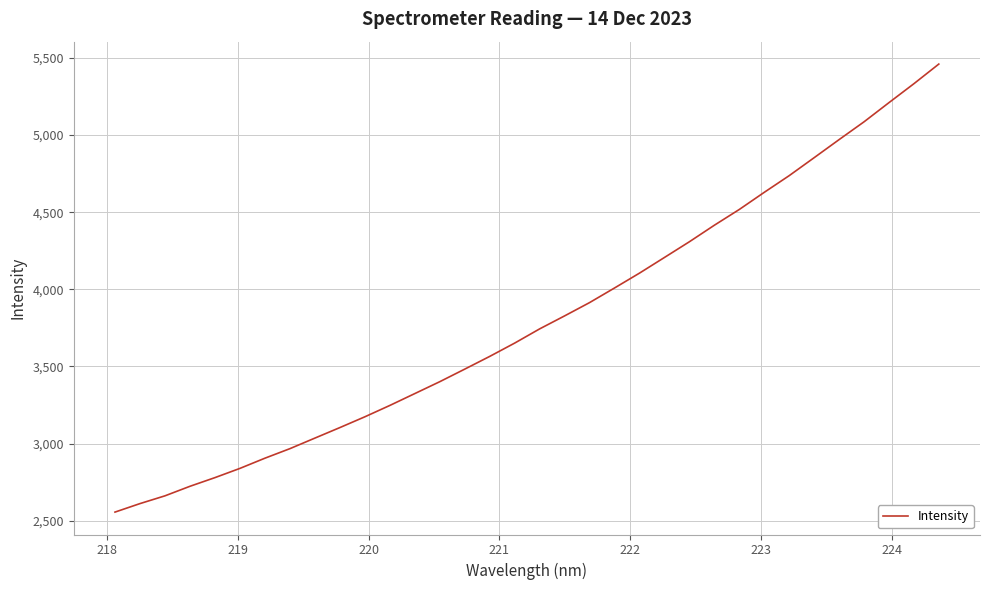

What is the maximum value shown in the chart?

5460.7